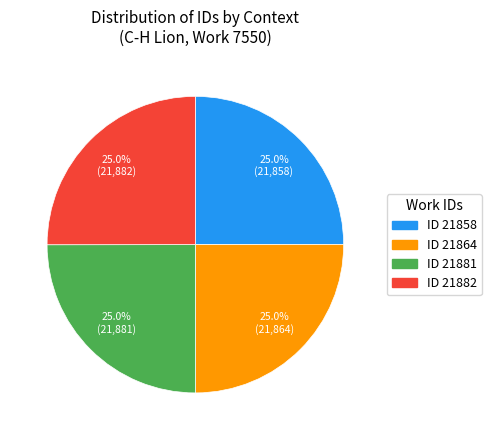

Approximately how many times larger is the value at ID 21858 compared to ID 21882?

1.0